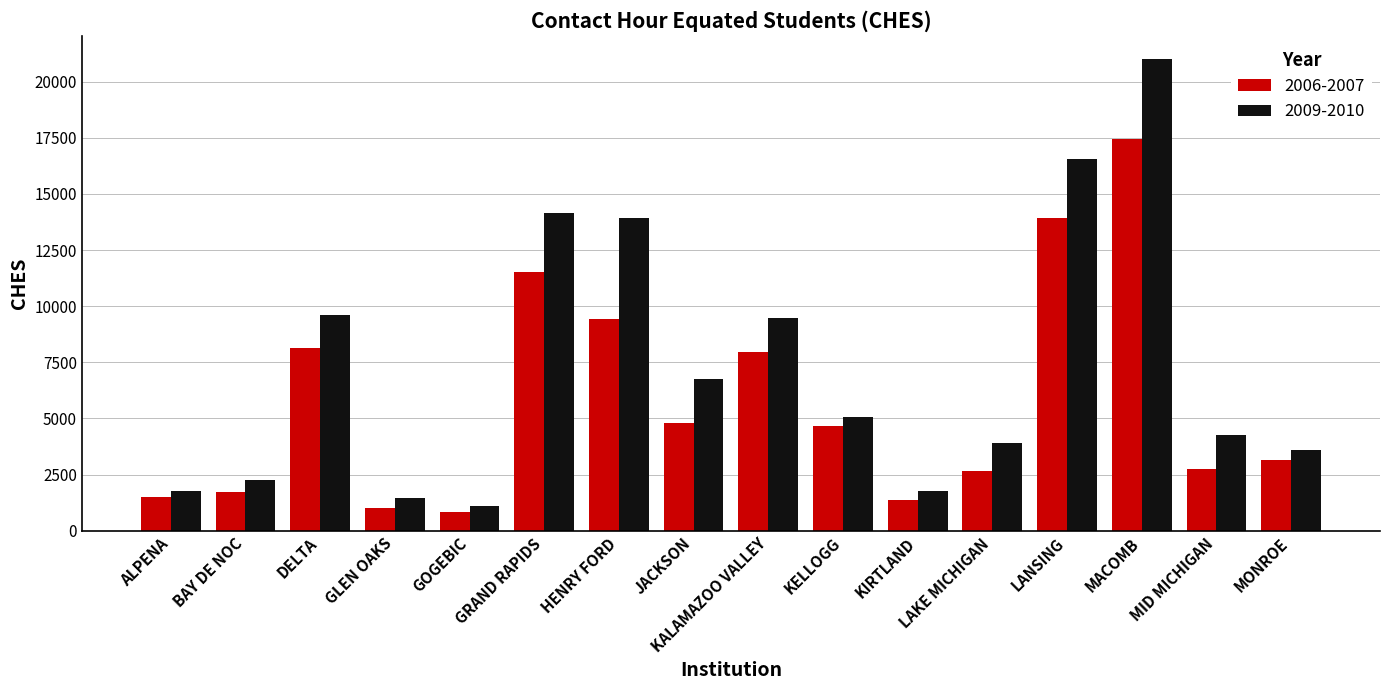

What is the difference between the maximum and minimum values in the 2009-2010 series?

19896.7